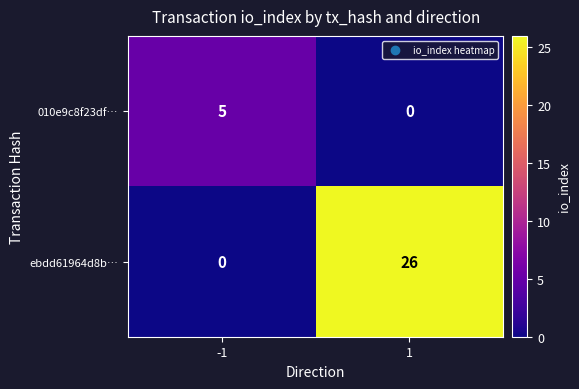

Which series has the widest spread of values?

ebdd61964d8b…